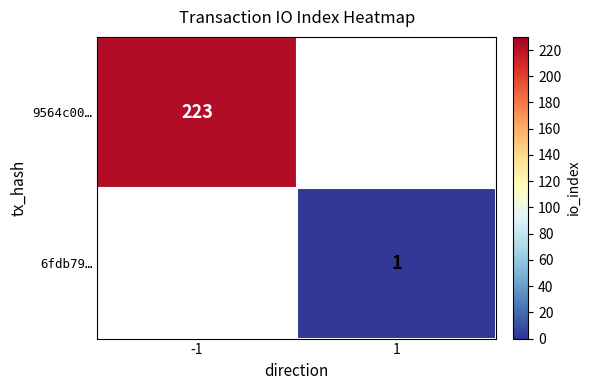

Is it true that 9564c00… equals 223 at -1?

True